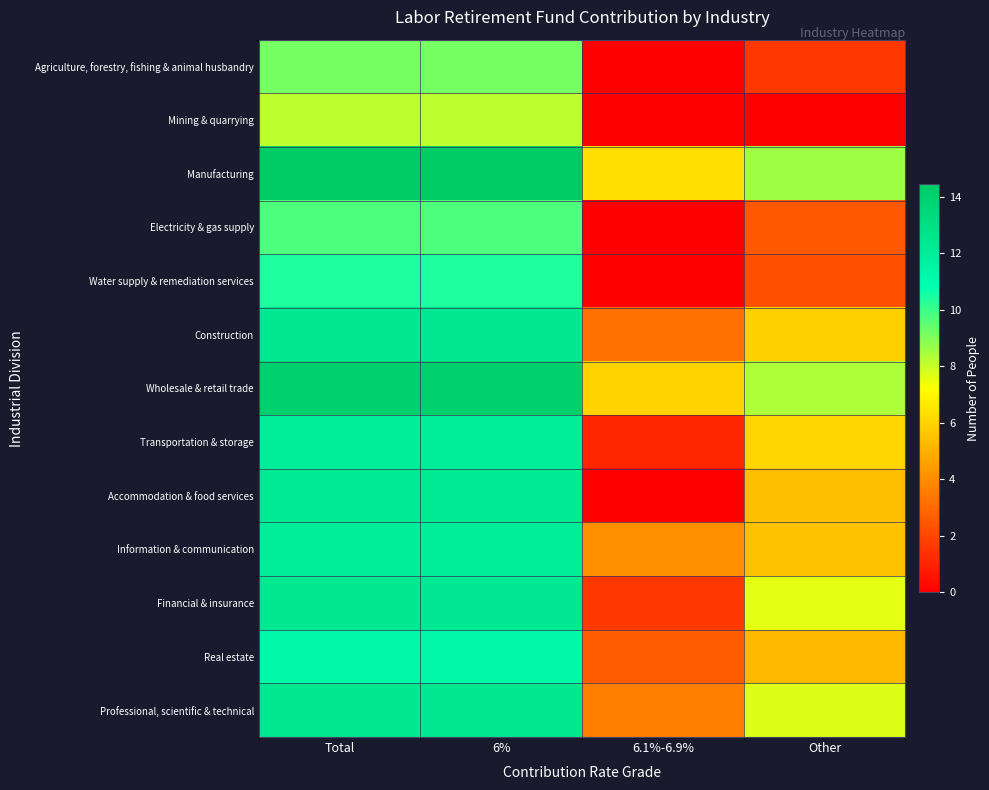

How many data points does each series have?

4